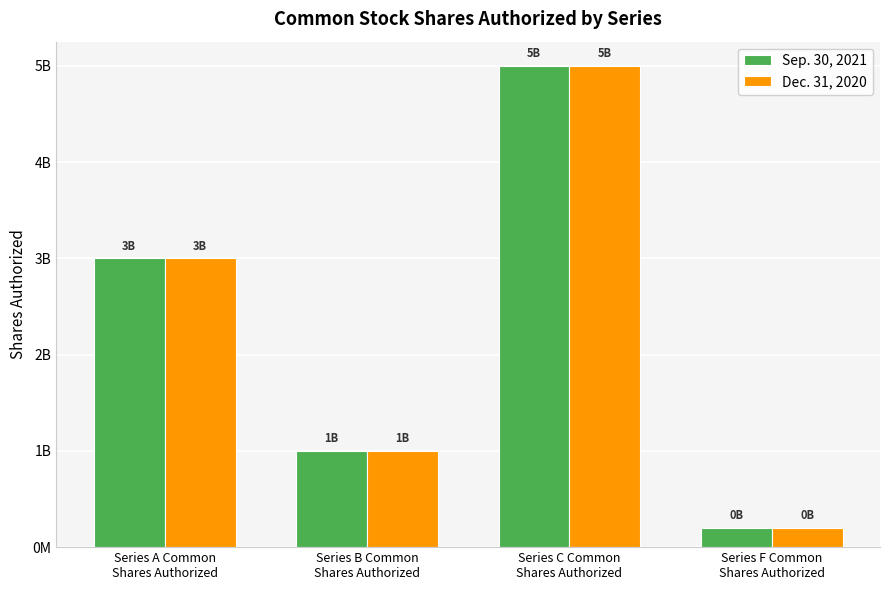

At which label is Dec. 31, 2020 closest to 2600000000?

Series A Common
Shares Authorized